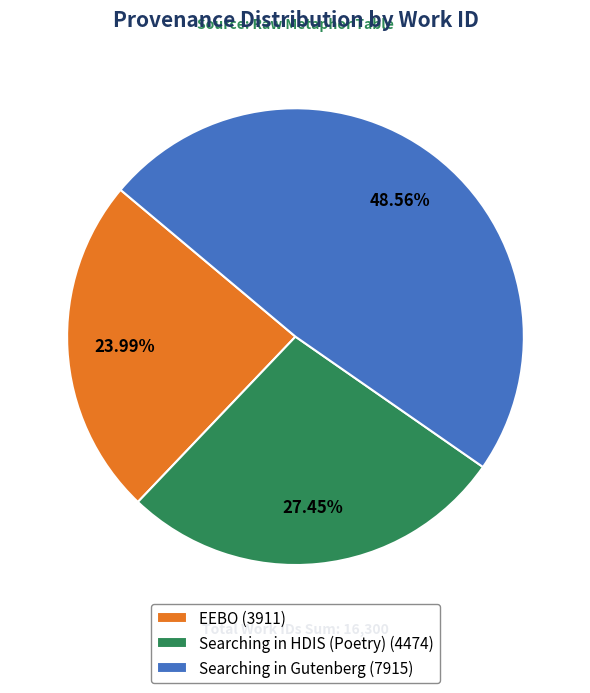

What is the total percentage of Searching in Gutenberg and EEBO?

72.6%